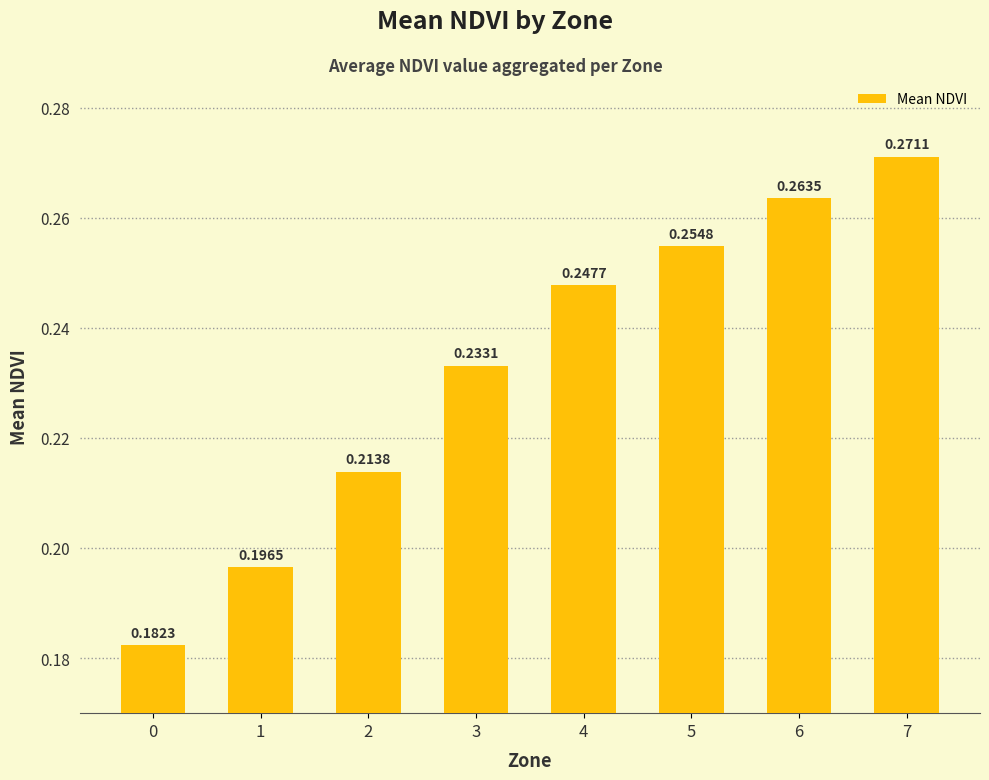

What is the sum of the values at 2 and 1?

0.4